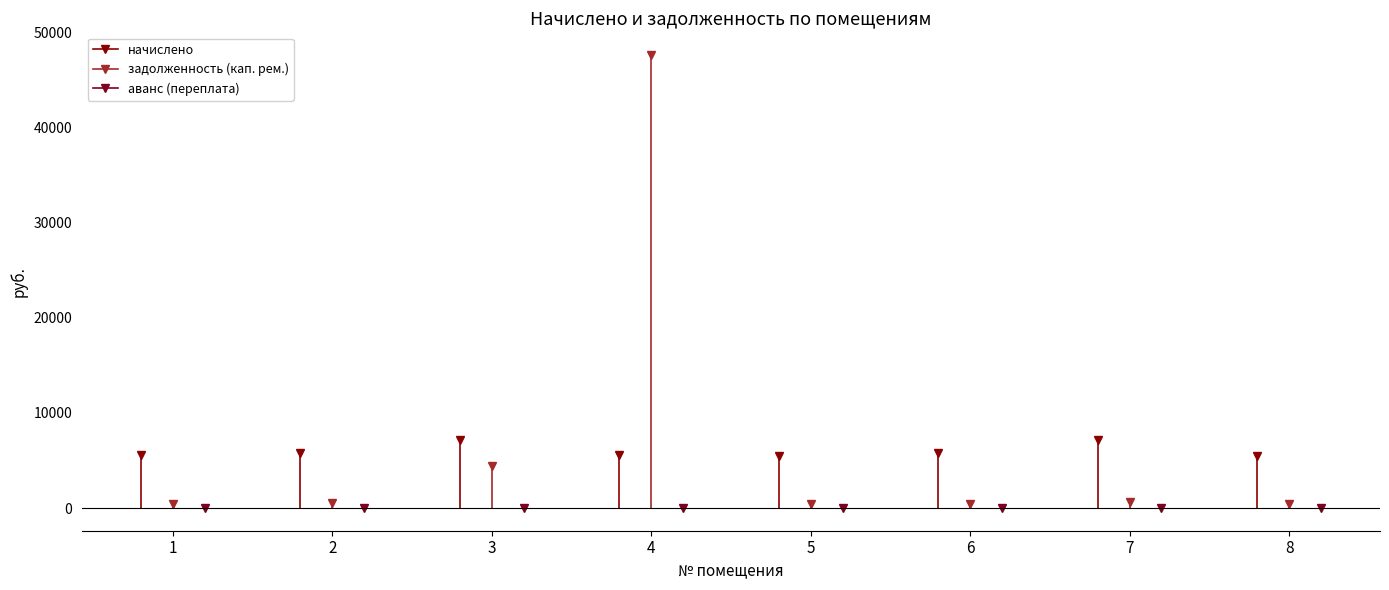

True or false: задолженность (кап. рем.) has a value of 485.3 at 2.

True